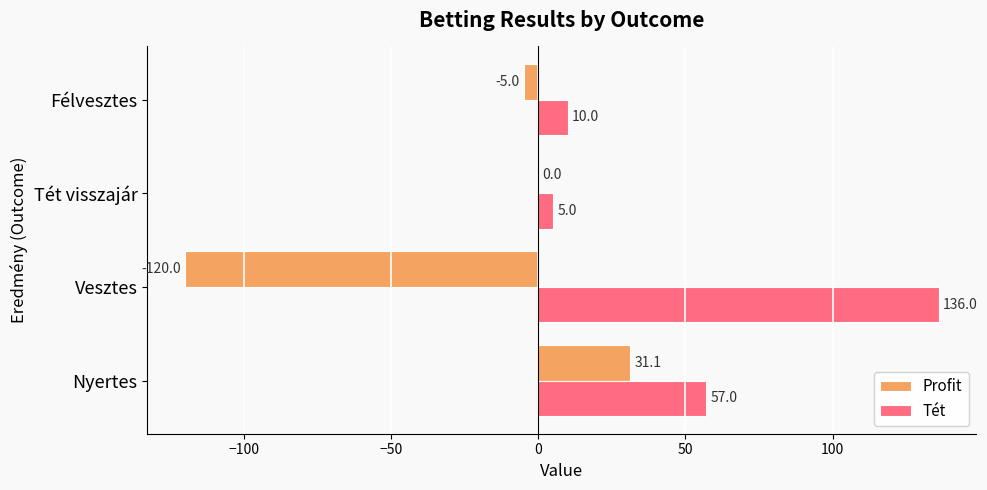

What is the sum of all Profit values?

-93.9